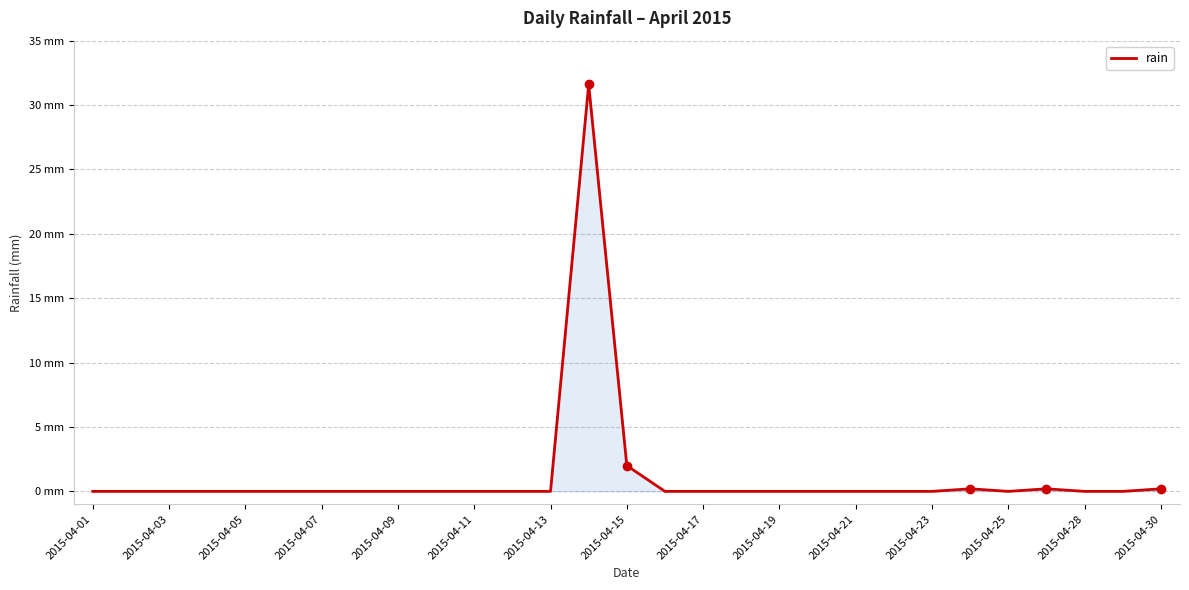

Is this an area chart (filled region under the line)?

Yes